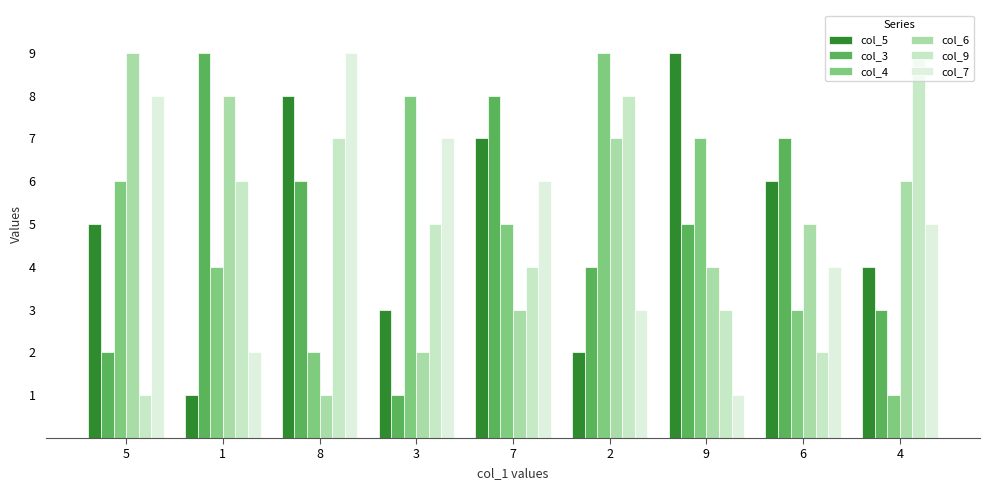

Which series changed the most between 1 and 3?

col_3